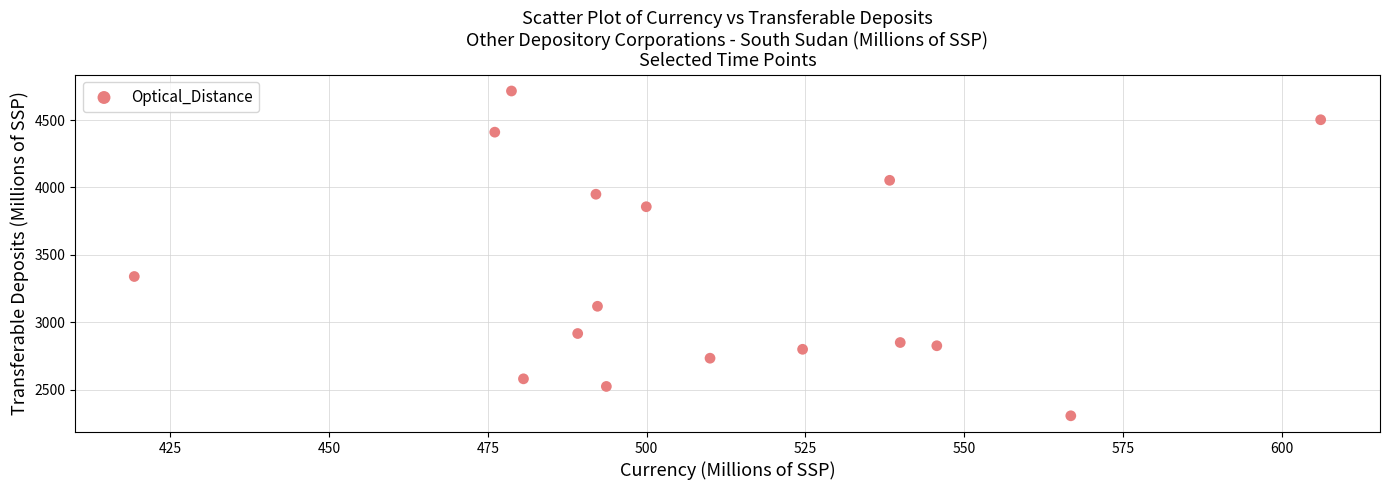

What is the range of X values (max minus min)?

186.8